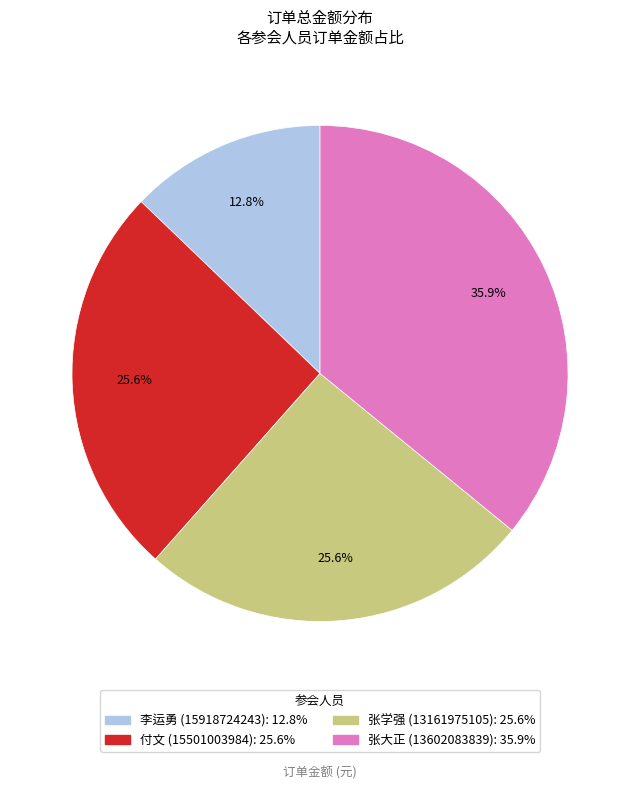

What percentage is the 付文 (15501003984) slice, to the nearest percent?

26%